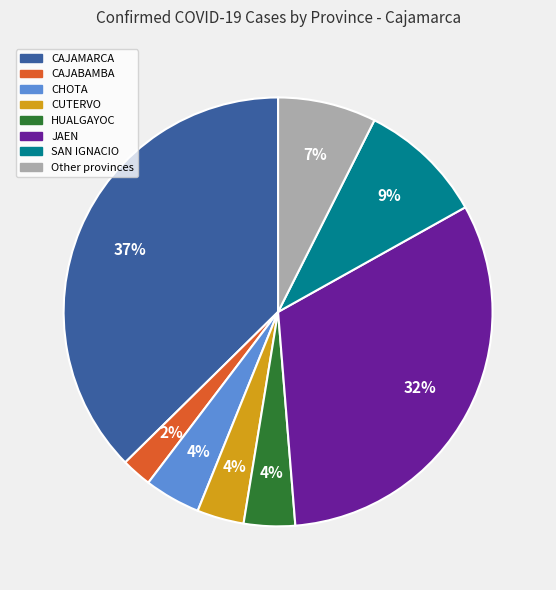

How many slices are in this pie chart?

8